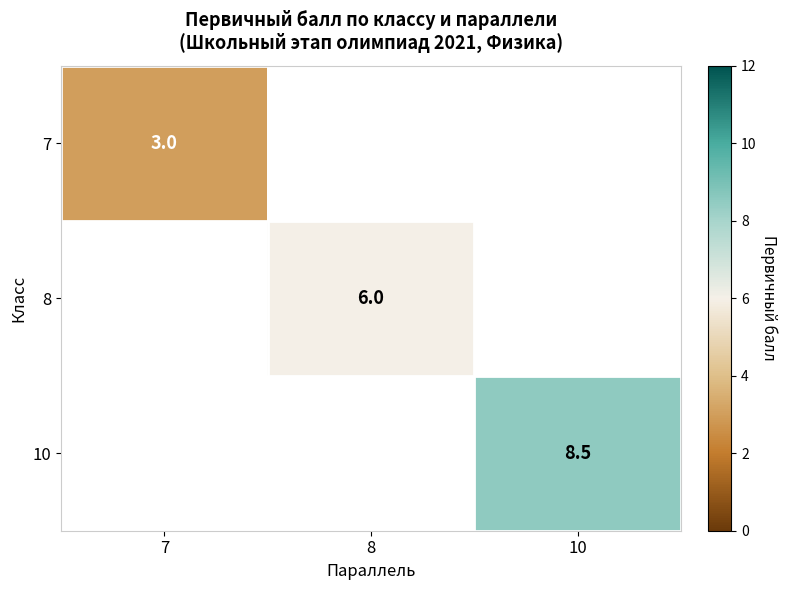

Is the value of 8 at 8 greater than the value of 7 at 7?

Yes